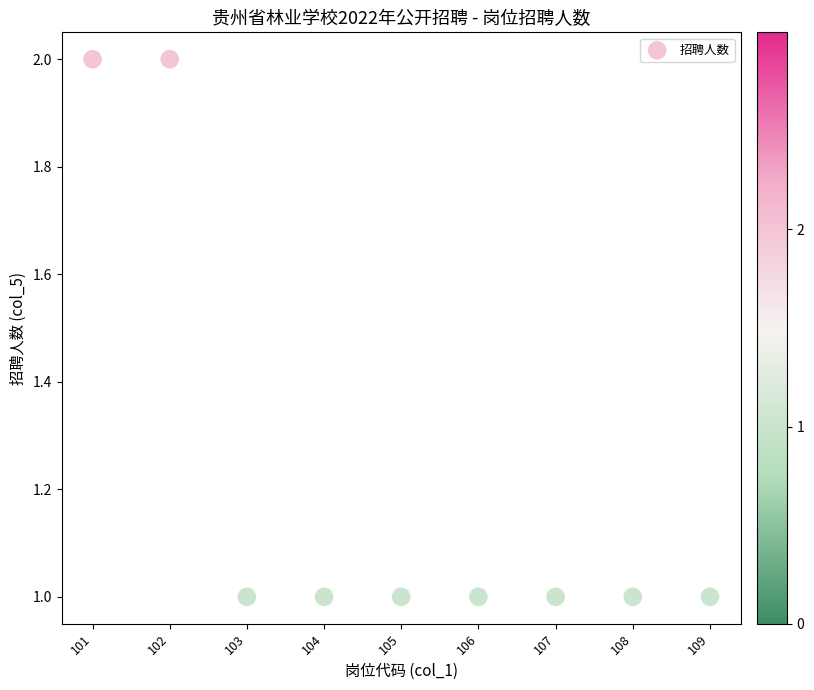

What is the range of X values (max minus min)?

8